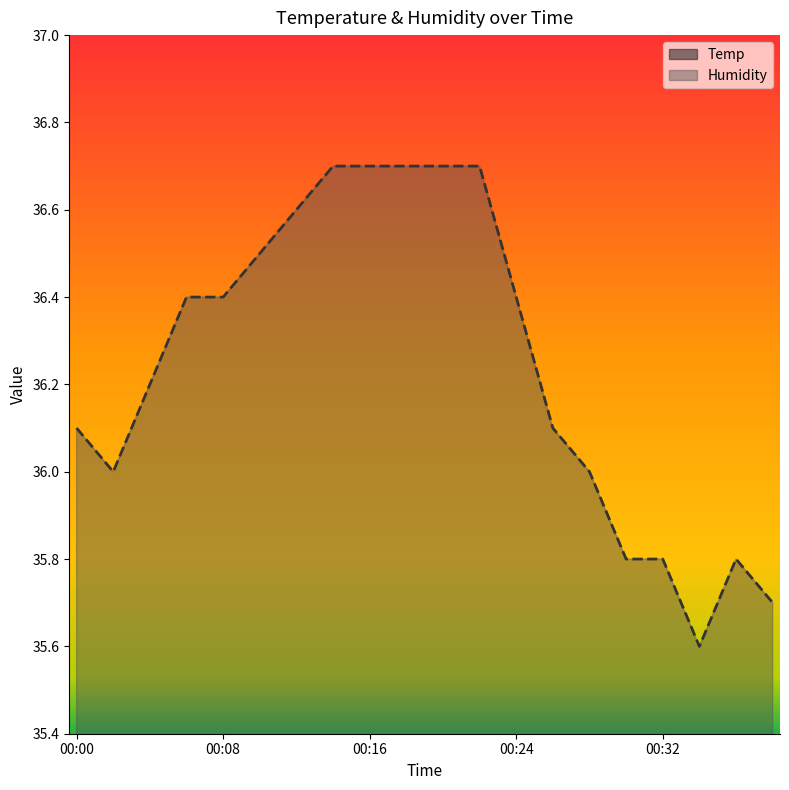

Reading right to left, list all the values displayed in this chart.

Temp: 00:38=21.4	00:36=21.4	00:34=21.4	00:32=21.4	00:30=21.3	00:28=21.2	00:26=21.1	00:24=21.0	00:22=20.8	00:20=20.8	00:18=20.9	00:16=20.9	00:14=20.9	00:12=20.9	00:10=20.9	00:08=20.9	00:06=21.0	00:04=21.1	00:02=21.2	00:00=21.2
Humidity: 00:38=35.7	00:36=35.8	00:34=35.6	00:32=35.8	00:30=35.8	00:28=36.0	00:26=36.1	00:24=36.4	00:22=36.7	00:20=36.7	00:18=36.7	00:16=36.7	00:14=36.7	00:12=36.6	00:10=36.5	00:08=36.4	00:06=36.4	00:04=36.2	00:02=36.0	00:00=36.1